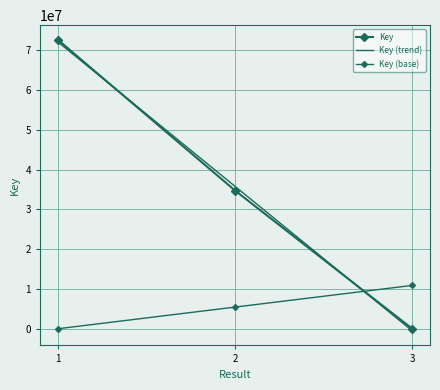

The chart shows a value of 18472399 at 1. True or false?

False